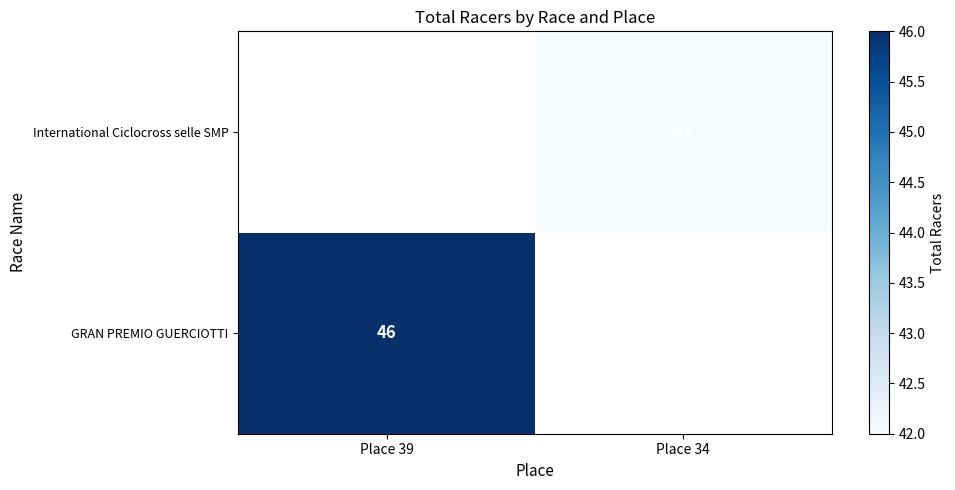

The value of GRAN PREMIO GUERCIOTTI at Place 39 is 46. True or false?

True